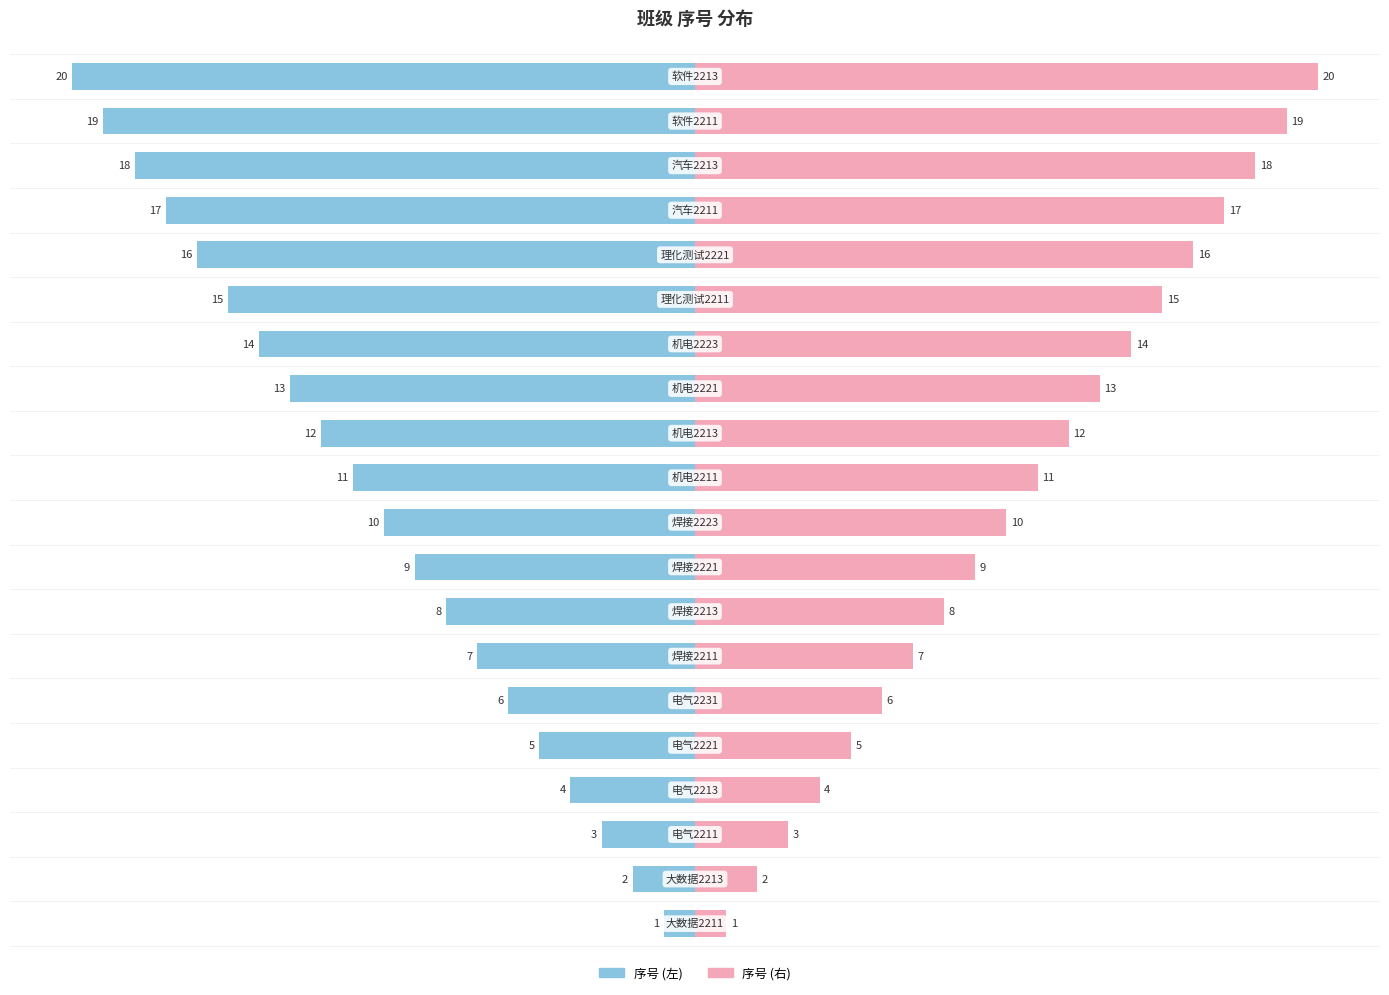

What is the value of the 13th bar from the left?

13